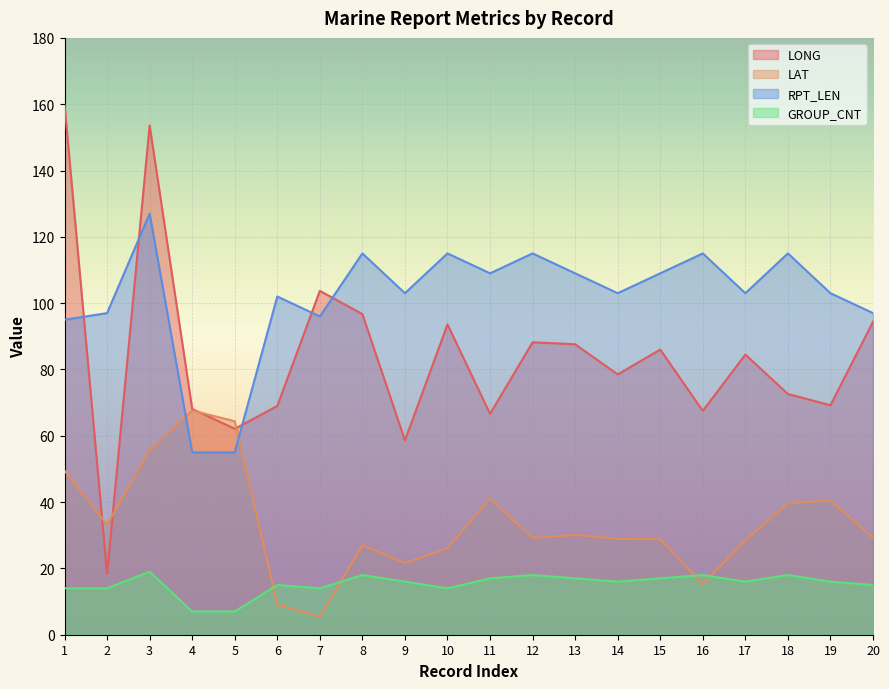

The value of RPT_LEN at 10 is 115.0. True or false?

True